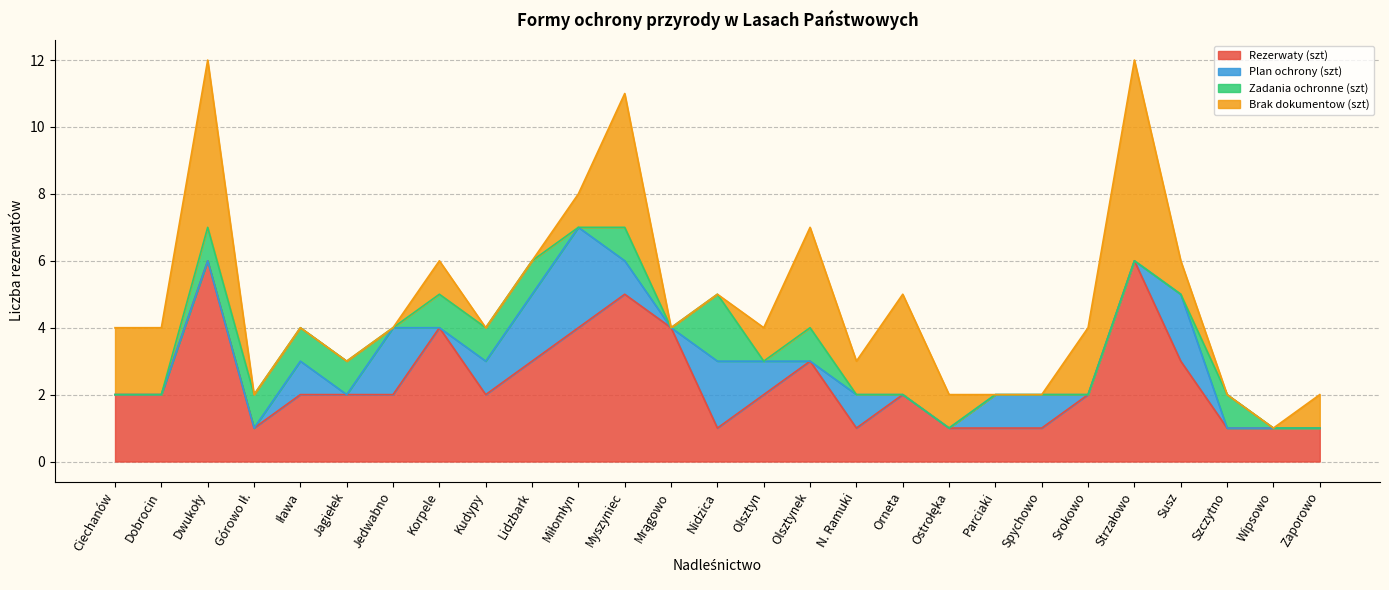

Which series changed the most between Szczytno and Wipsowo?

Zadania ochronne (szt)